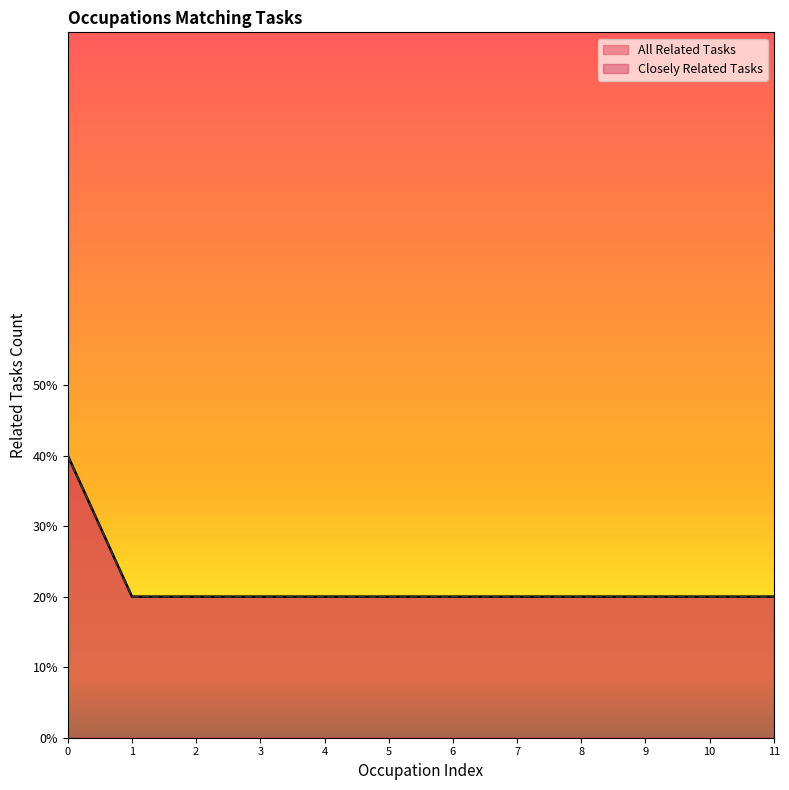

True or false: the data has more than 0 interior local peaks.

False